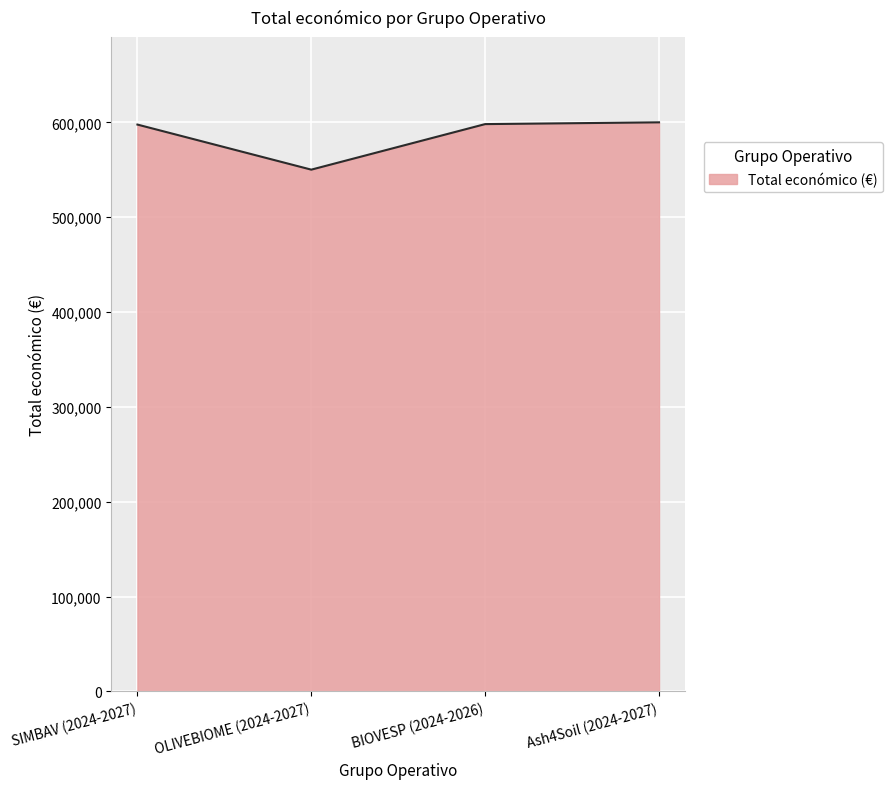

What is the change in value from OLIVEBIOME (2024-2027) to Ash4Soil (2024-2027)?

+49889